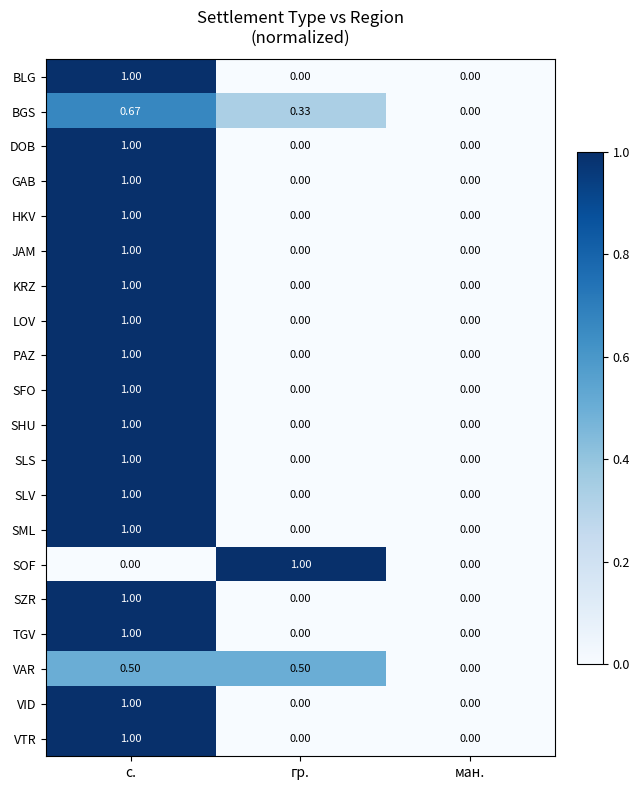

Which category has the lowest value in the VAR series?

ман.